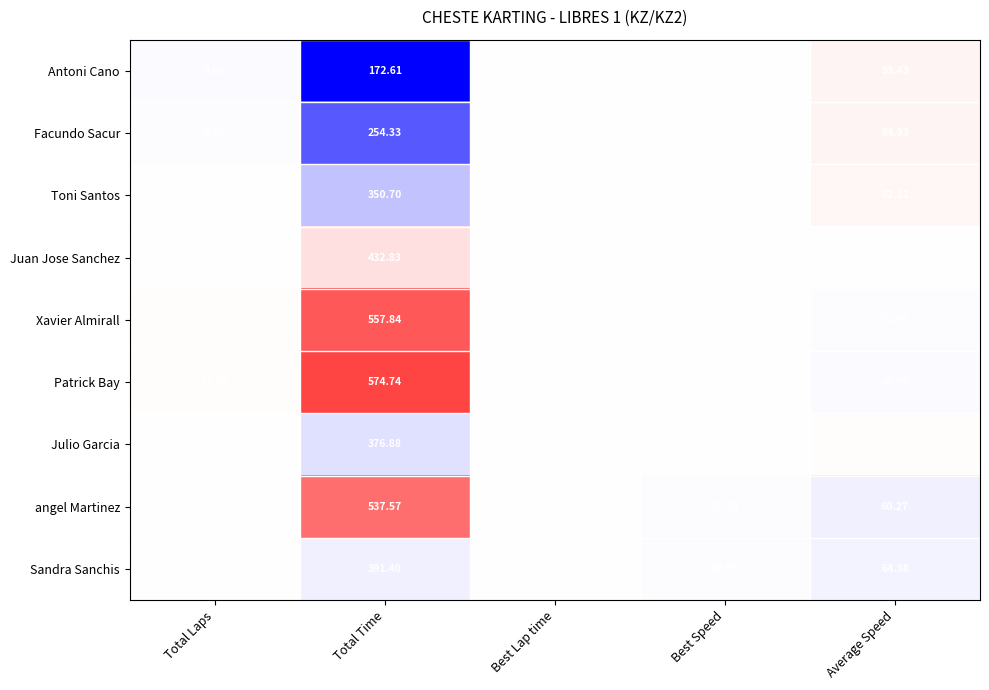

Which series has the widest spread of values?

Patrick Bay